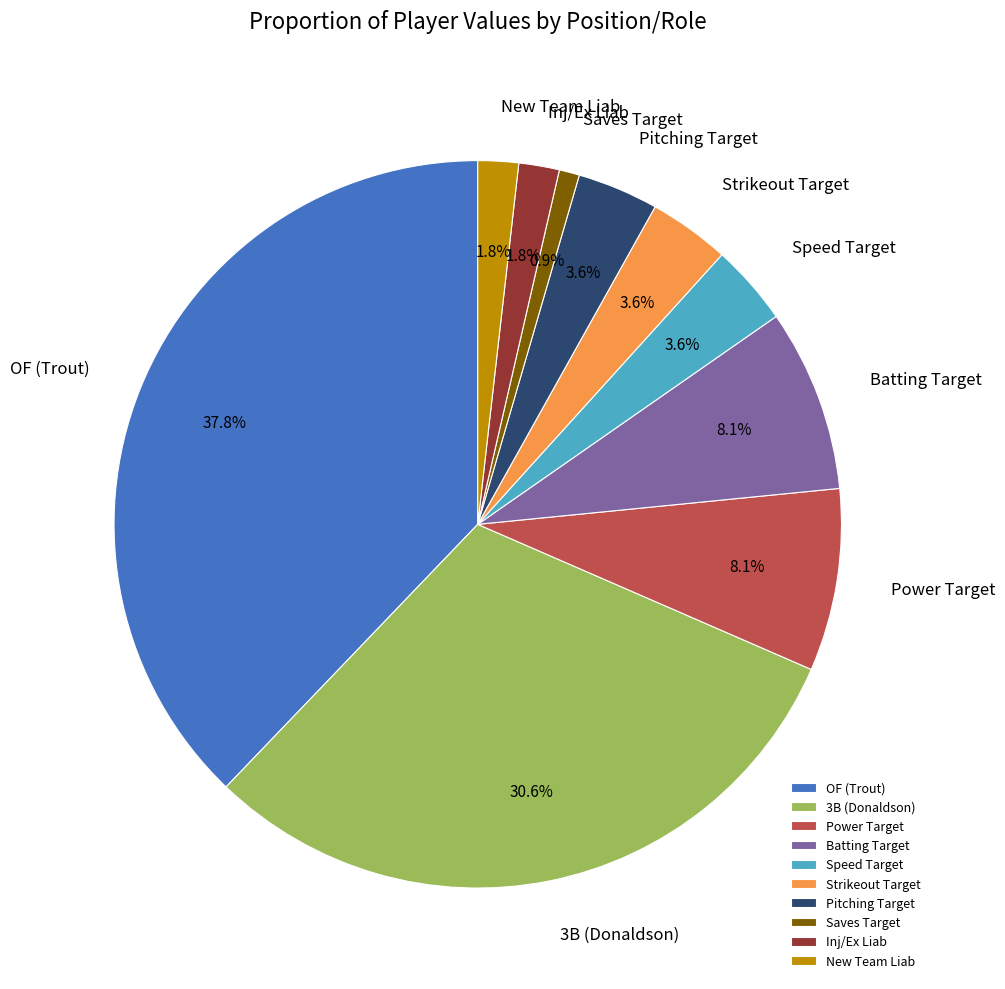

Which slice is the smallest?

Saves Target